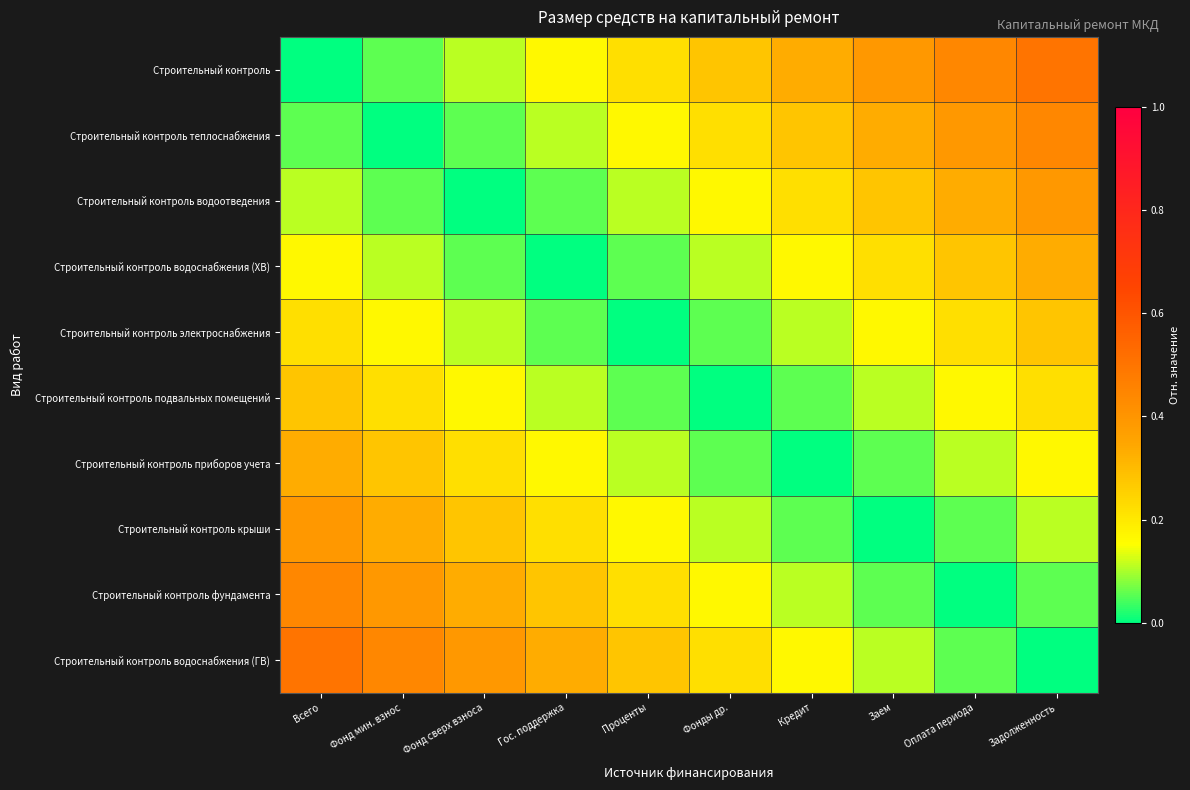

Reading right to left, extract all data points from this chart.

Строительный контроль: Задолженность=0.5	Оплата периода=0.4	Заем=0.4	Кредит=0.3	Фонды др.=0.3	Проценты=0.2	Гос. поддержка=0.2	Фонд сверх взноса=0.1	Фонд мин. взнос=0.1	Всего=0.0
Строительный контроль теплоснабжения: Задолженность=0.4	Оплата периода=0.4	Заем=0.3	Кредит=0.3	Фонды др.=0.2	Проценты=0.2	Гос. поддержка=0.1	Фонд сверх взноса=0.1	Фонд мин. взнос=0.0	Всего=0.1
Строительный контроль водоотведения: Задолженность=0.4	Оплата периода=0.3	Заем=0.3	Кредит=0.2	Фонды др.=0.2	Проценты=0.1	Гос. поддержка=0.1	Фонд сверх взноса=0.0	Фонд мин. взнос=0.1	Всего=0.1
Строительный контроль водоснабжения (ХВ): Задолженность=0.3	Оплата периода=0.3	Заем=0.2	Кредит=0.2	Фонды др.=0.1	Проценты=0.1	Гос. поддержка=0.0	Фонд сверх взноса=0.1	Фонд мин. взнос=0.1	Всего=0.2
Строительный контроль электроснабжения: Задолженность=0.3	Оплата периода=0.2	Заем=0.2	Кредит=0.1	Фонды др.=0.1	Проценты=0.0	Гос. поддержка=0.1	Фонд сверх взноса=0.1	Фонд мин. взнос=0.2	Всего=0.2
Строительный контроль подвальных помещений: Задолженность=0.2	Оплата периода=0.2	Заем=0.1	Кредит=0.1	Фонды др.=0.0	Проценты=0.1	Гос. поддержка=0.1	Фонд сверх взноса=0.2	Фонд мин. взнос=0.2	Всего=0.3
Строительный контроль приборов учета: Задолженность=0.2	Оплата периода=0.1	Заем=0.1	Кредит=0.0	Фонды др.=0.1	Проценты=0.1	Гос. поддержка=0.2	Фонд сверх взноса=0.2	Фонд мин. взнос=0.3	Всего=0.3
Строительный контроль крыши: Задолженность=0.1	Оплата периода=0.1	Заем=0.0	Кредит=0.1	Фонды др.=0.1	Проценты=0.2	Гос. поддержка=0.2	Фонд сверх взноса=0.3	Фонд мин. взнос=0.3	Всего=0.4
Строительный контроль фундамента: Задолженность=0.1	Оплата периода=0.0	Заем=0.1	Кредит=0.1	Фонды др.=0.2	Проценты=0.2	Гос. поддержка=0.3	Фонд сверх взноса=0.3	Фонд мин. взнос=0.4	Всего=0.4
Строительный контроль водоснабжения (ГВ): Задолженность=0.0	Оплата периода=0.1	Заем=0.1	Кредит=0.2	Фонды др.=0.2	Проценты=0.3	Гос. поддержка=0.3	Фонд сверх взноса=0.4	Фонд мин. взнос=0.4	Всего=0.5